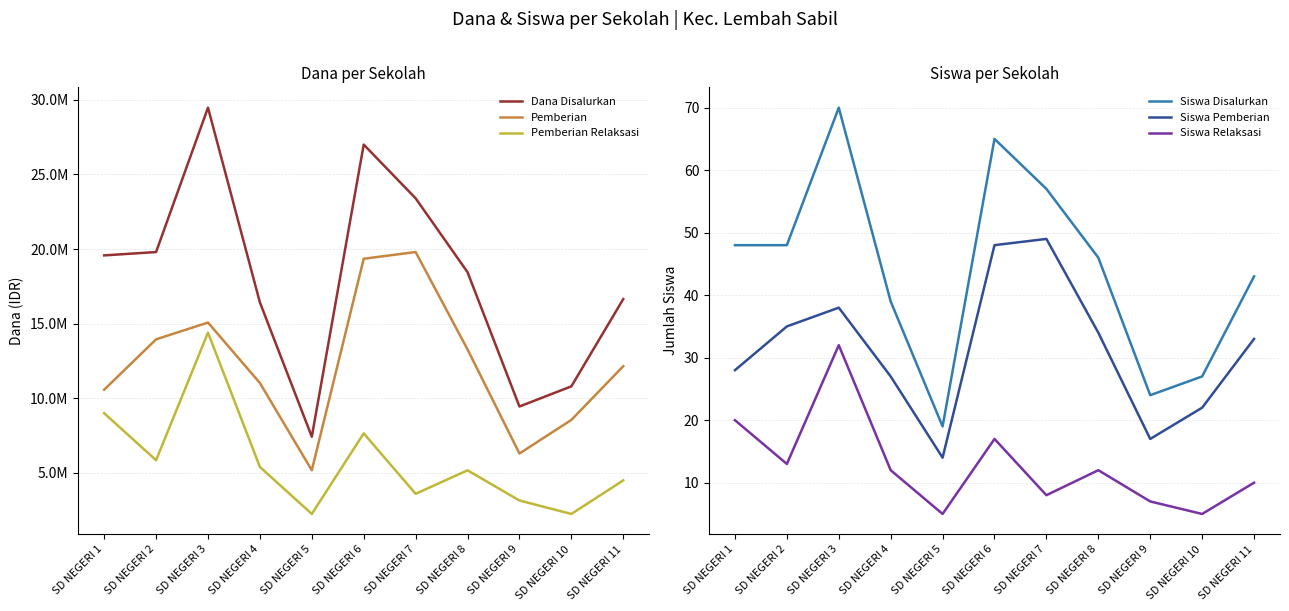

True or false: Siswa Pemberian has more than 1 points higher than both neighbors.

True